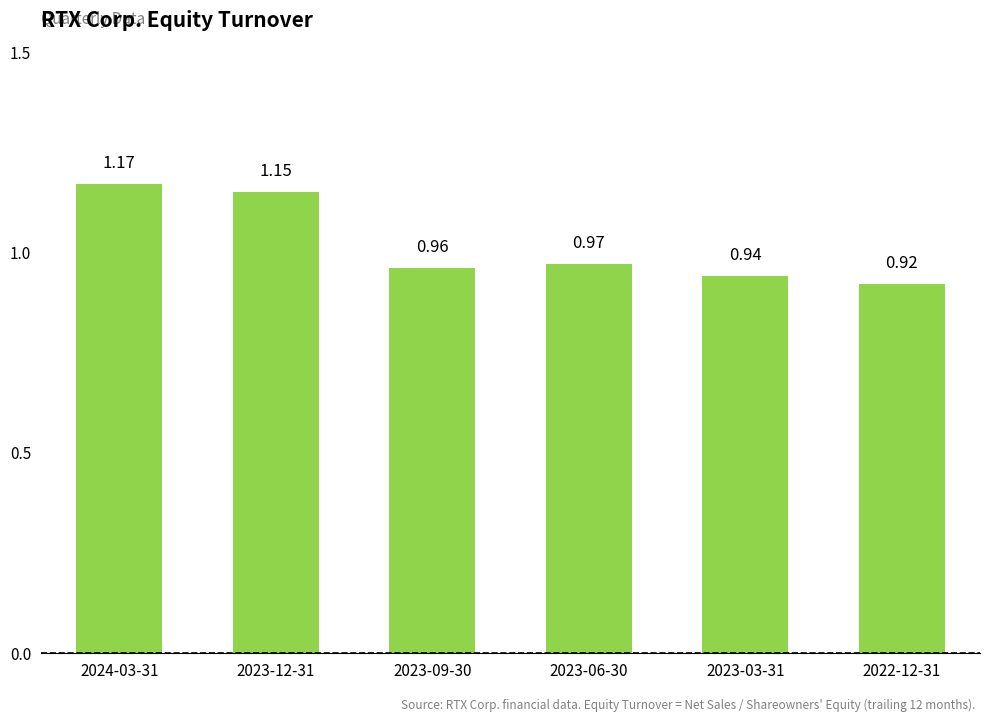

List the labels in order of value, largest first.

2024-03-31, 2023-12-31, 2023-06-30, 2023-09-30, 2023-03-31, 2022-12-31